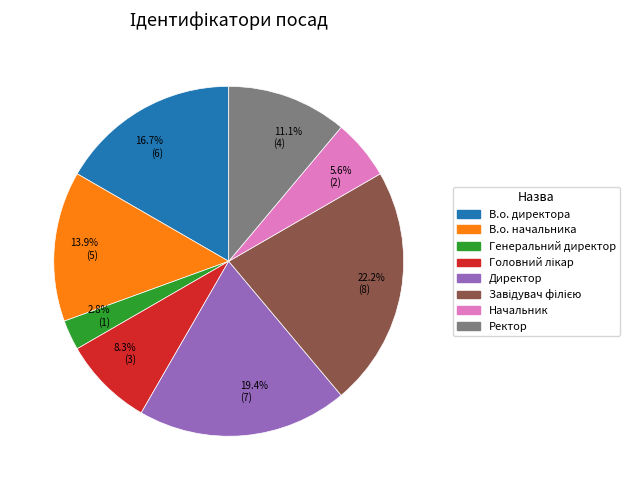

Combined, what portion of the pie is Генеральний директор and Ректор?

13.9%